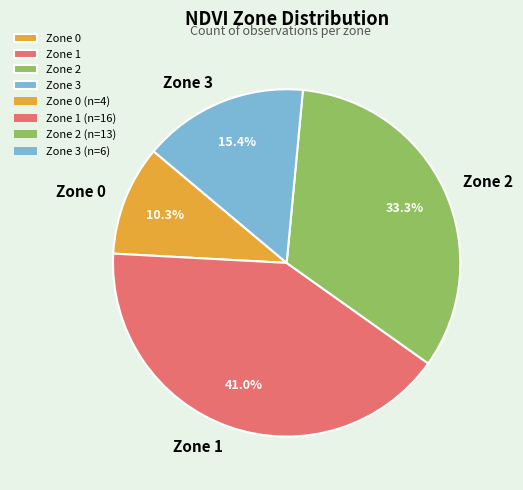

Count the number of slices in the pie.

4